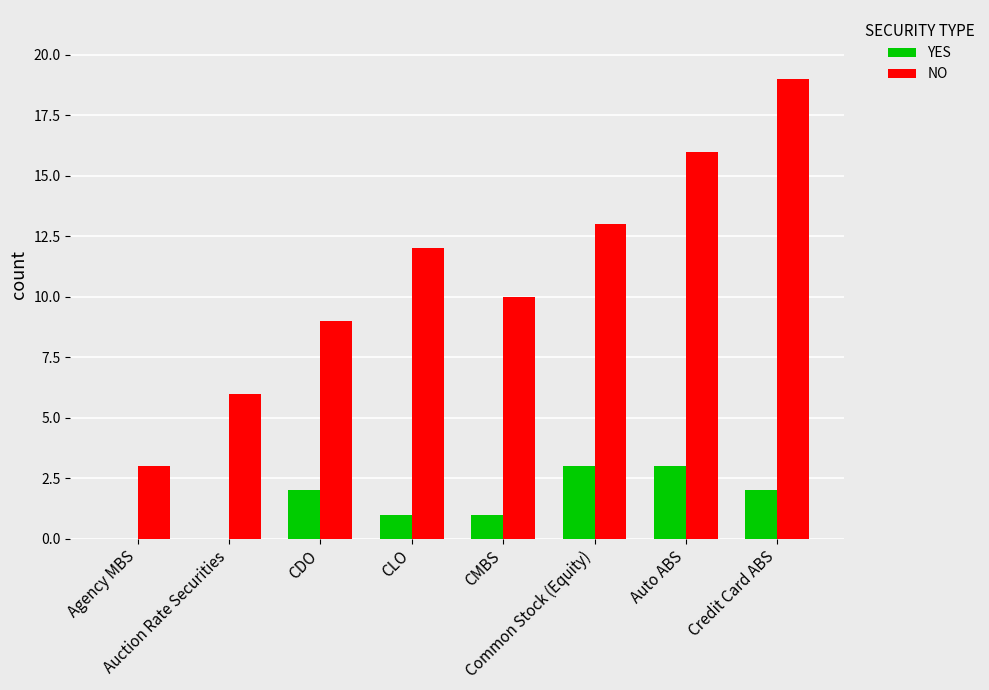

Count the YES values in the range 1 to 3.

6